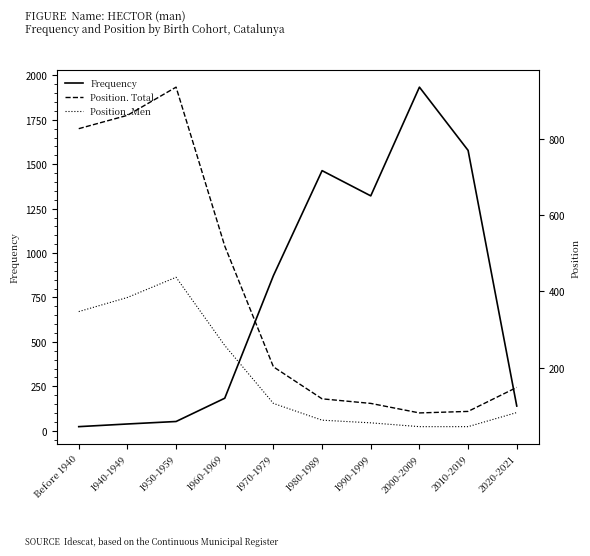

Reading left to right, what are all the values shown in this chart?

Frequency: 23	38	52	183	873	1464	1322	1934	1578	139
Position. Total: 827	862	936	519	202	118	106	81	85	148
Position. Men: 347	384	437	258	106	62	55	45	45	82